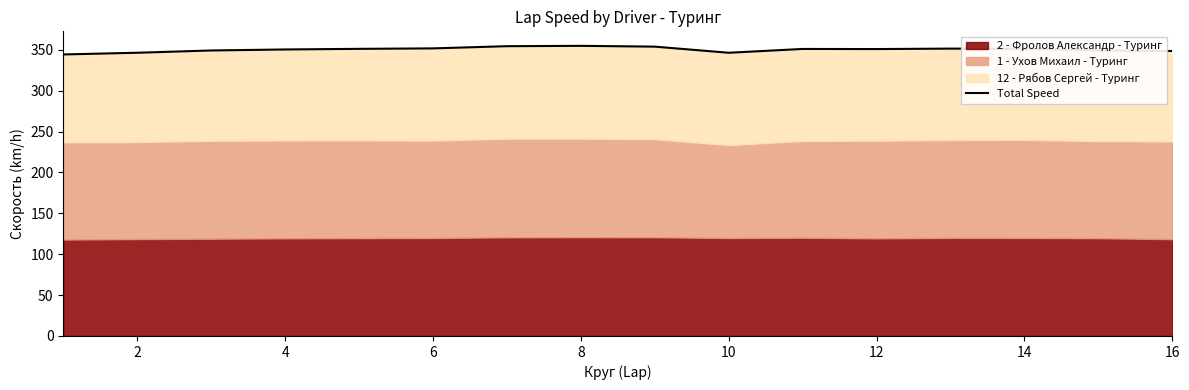

Reading right to left, extract all data points from this chart.

348.5	349.4	351.2	351.4	350.9	351.0	346.3	353.8	354.8	354.4	351.7	351.1	350.4	349.1	346.4	344.3